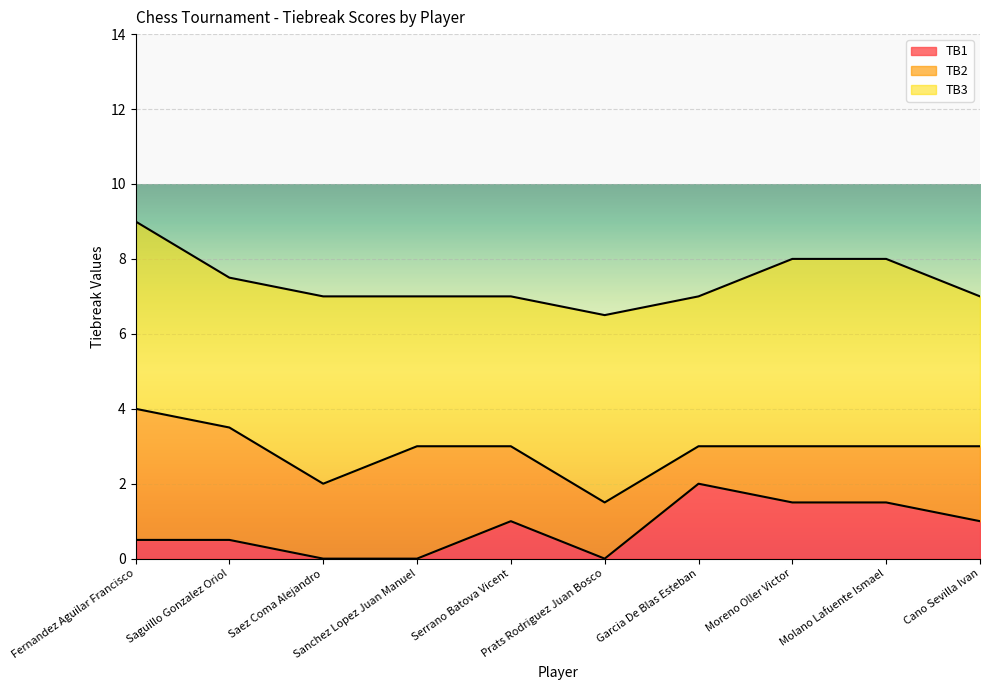

At which label does TB2 first exceed 2?

Fernandez Aguilar Francisco